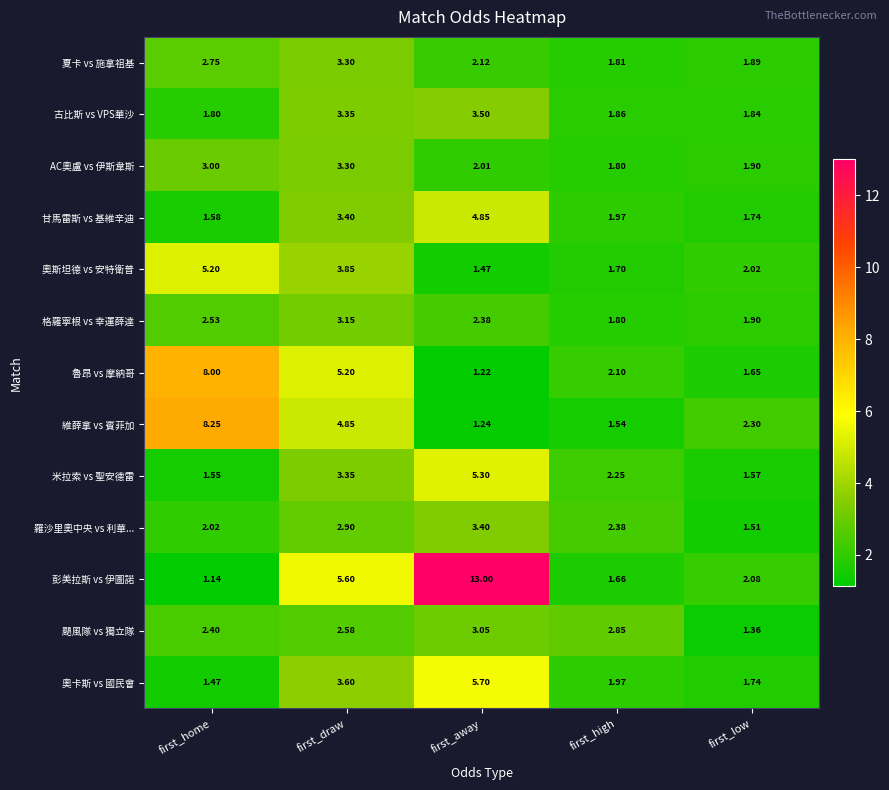

List the labels in order of 奧卡斯 vs 國民會 value, largest first.

first_away, first_draw, first_high, first_low, first_home